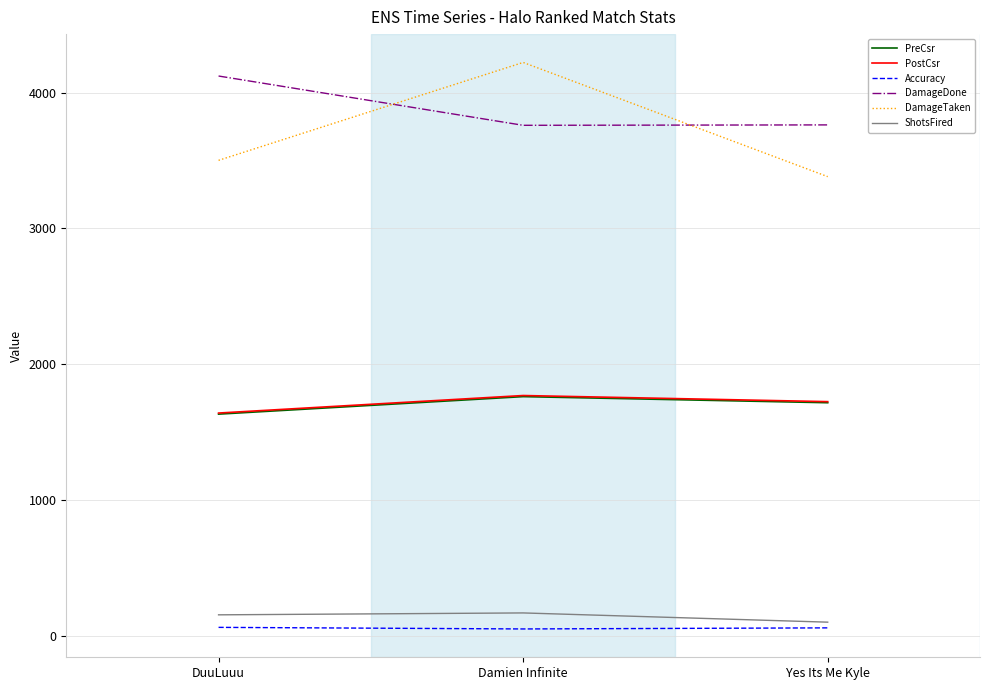

Which series has the largest total across all categories?

DamageDone